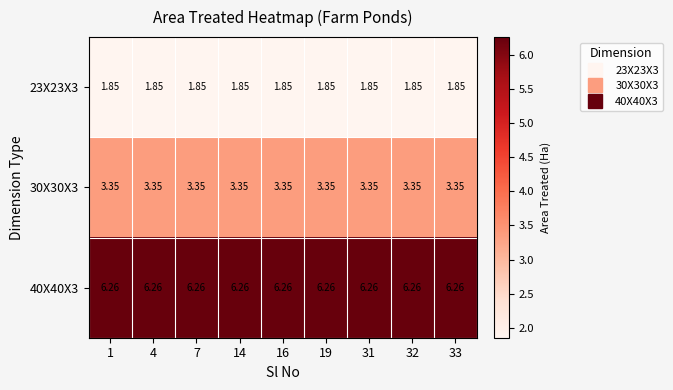

How many data points does each series have?

9